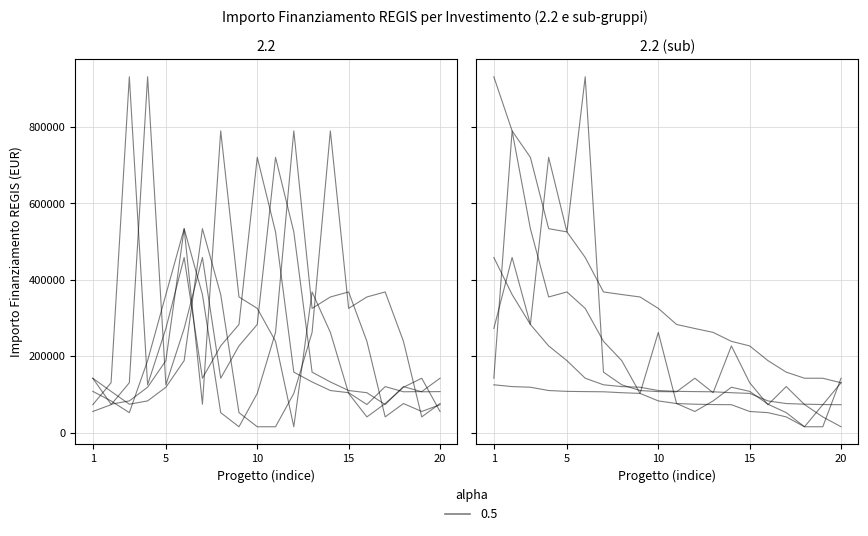

Which label corresponds to the smallest value in the chart?

10